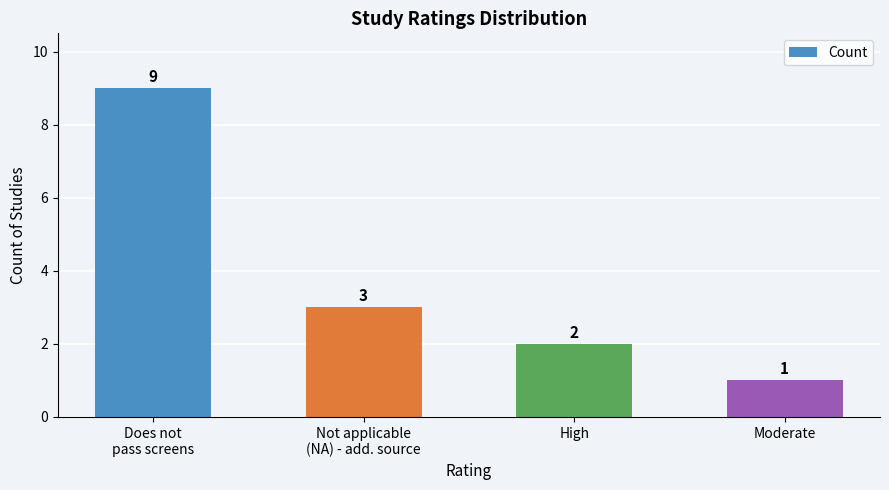

Reading left to right, what are all the values shown in this chart?

Does not
pass screens=9	Not applicable
(NA) - add. source=3	High=2	Moderate=1